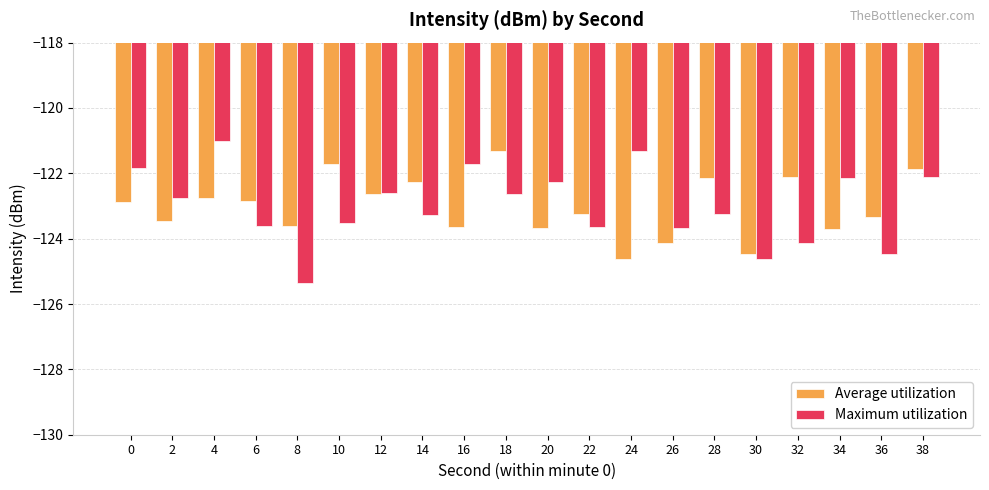

What is the sum of the Average utilization values at 26 and 32?

-246.2